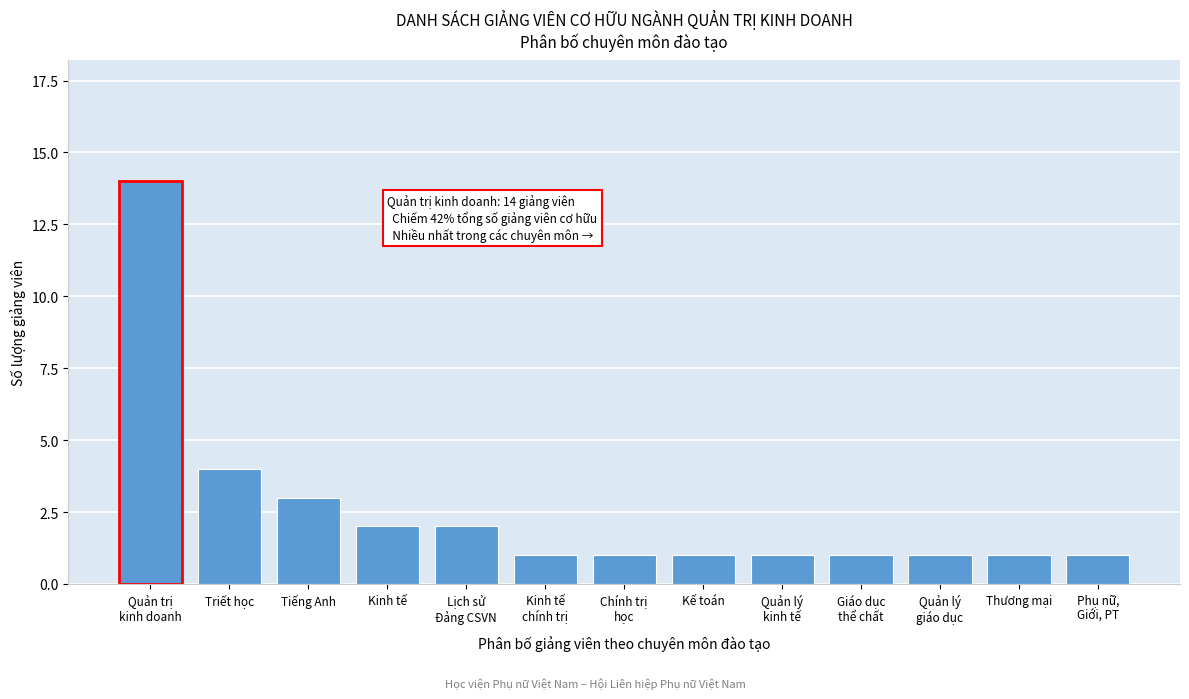

Reading right to left, extract all data points from this chart.

1	1	1	1	1	1	1	1	2	2	3	4	14